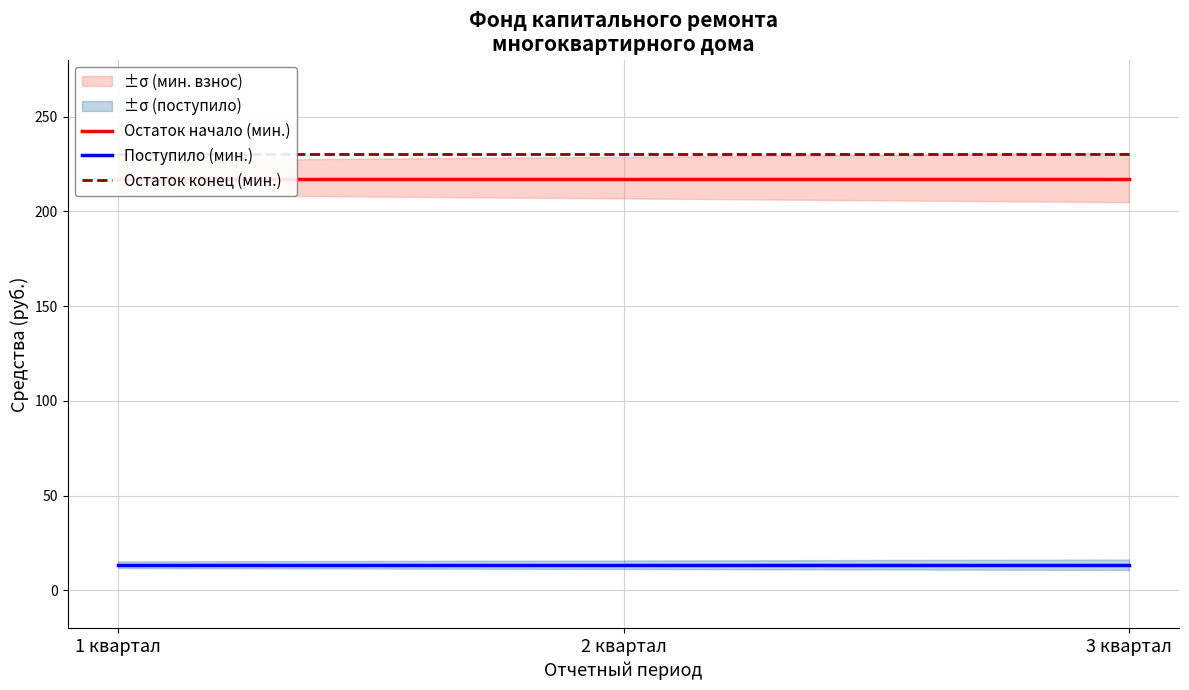

Reading left to right, extract all data points from this chart.

Остаток начало (мин.): 216.8	216.8	216.8
Поступило (мин.): 13.2	13.2	13.2
Остаток конец (мин.): 230.1	230.1	230.1